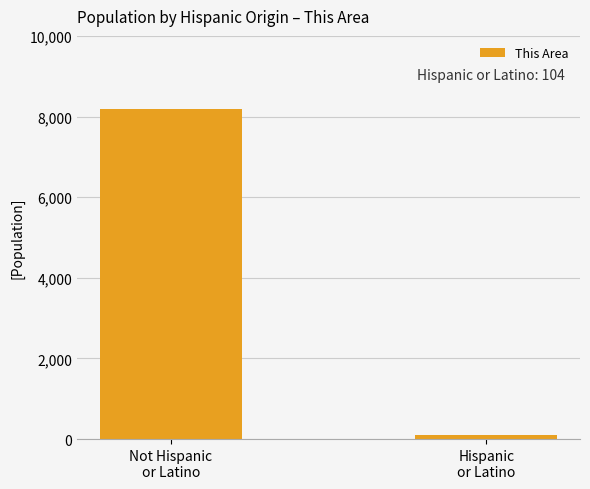

What is the difference between the maximum and minimum values?

8091